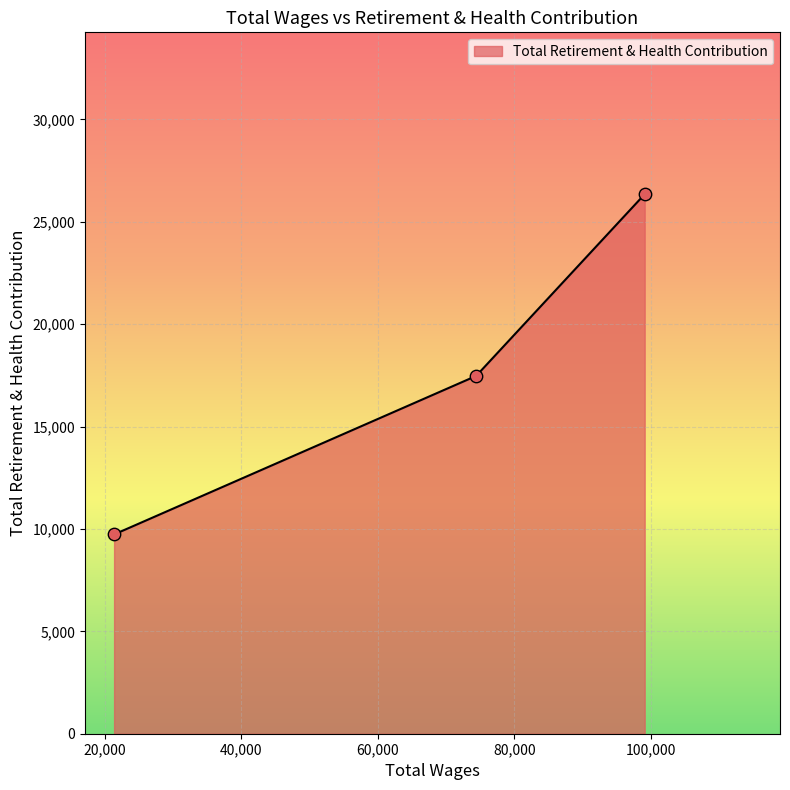

What is the greatest value displayed?

26344